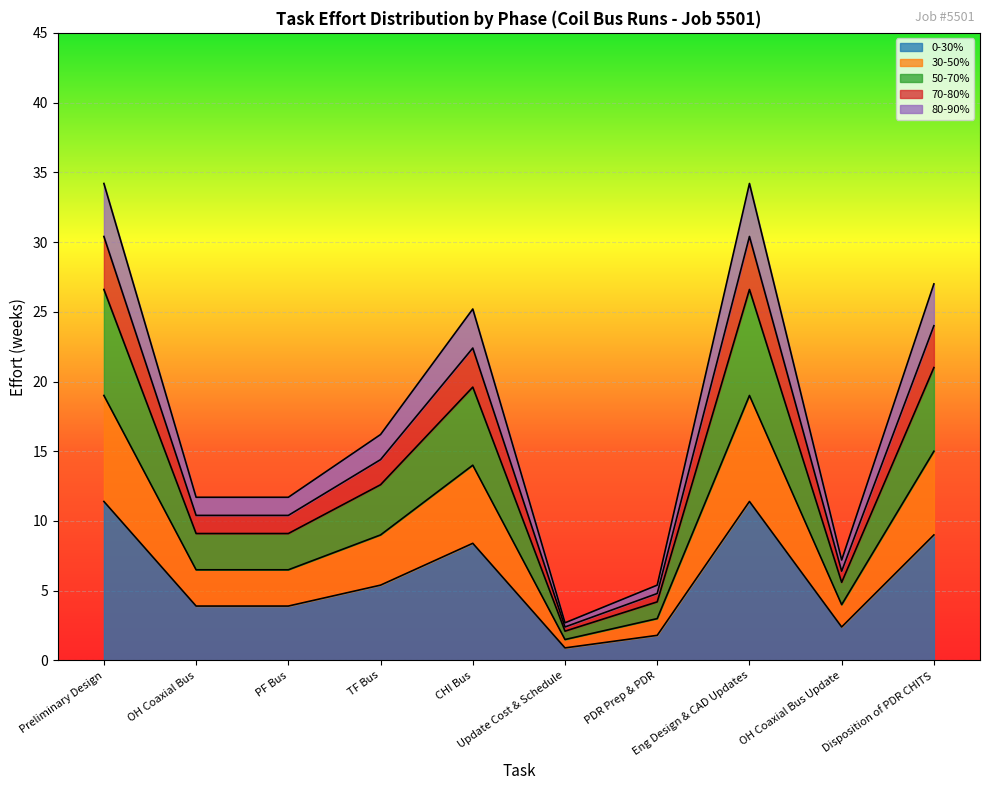

What is the highest value of the 80-90% series?

34.2